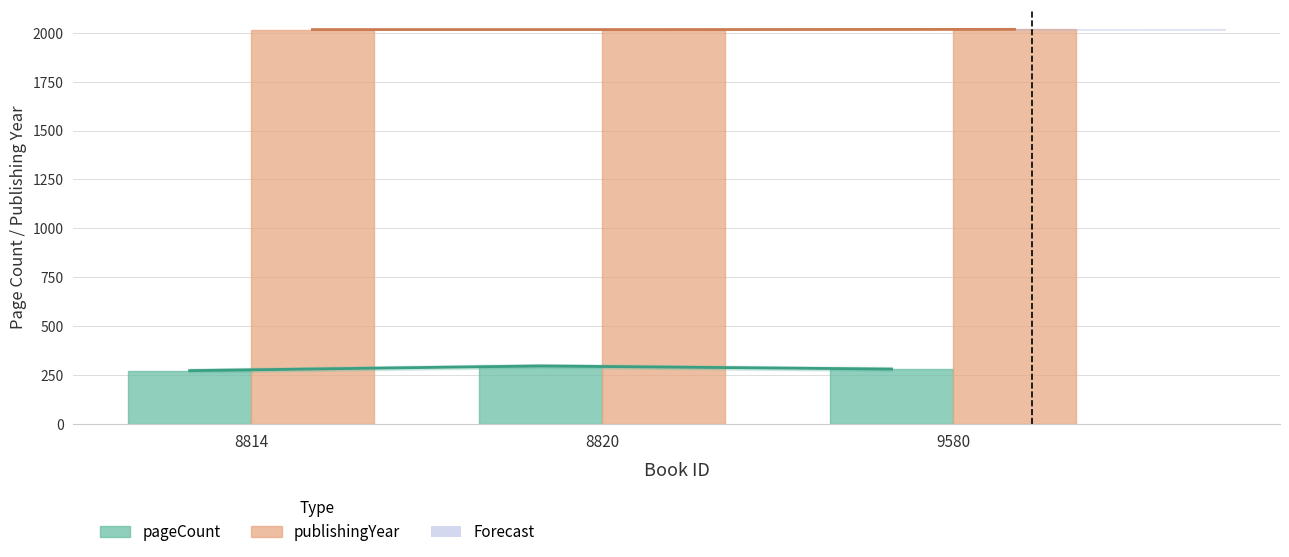

The publishingYear series shows 3404 at 8814. True or false?

False